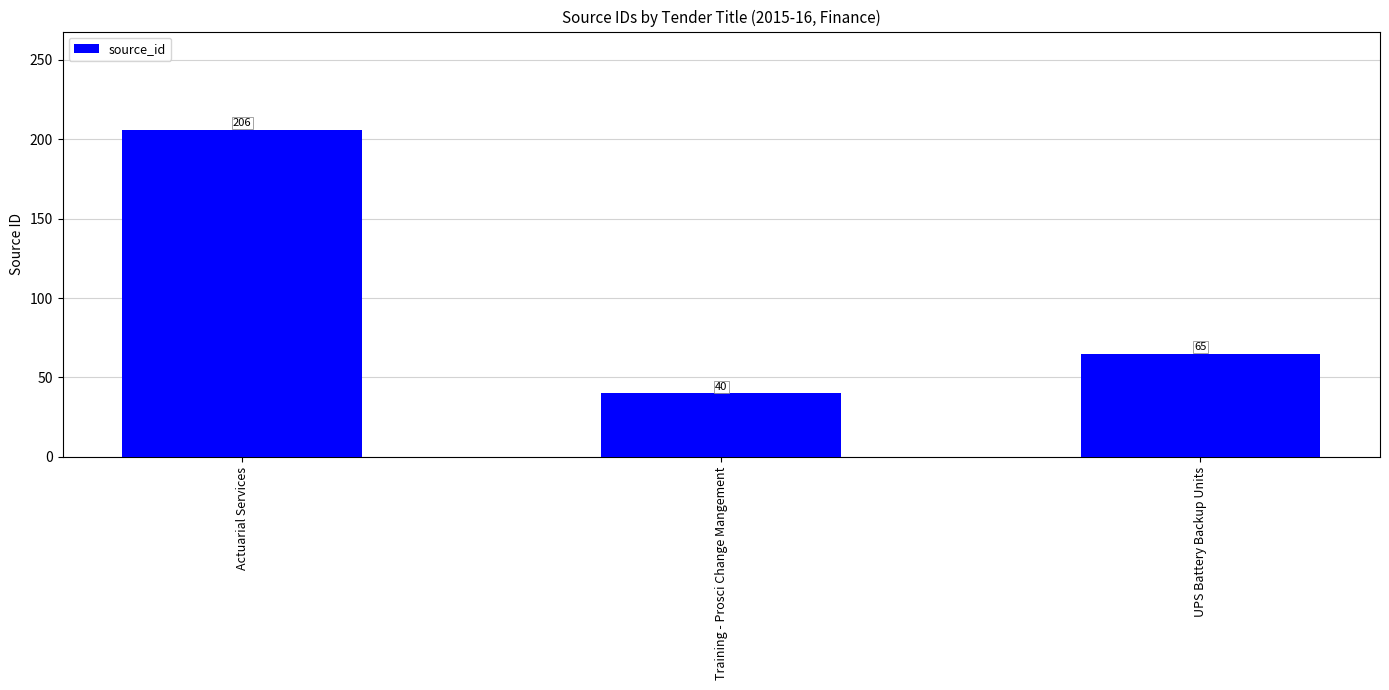

Reading left to right, transcribe all the data shown in this chart.

Actuarial Services=206	Training - Prosci Change Mangement=40	UPS Battery Backup Units=65